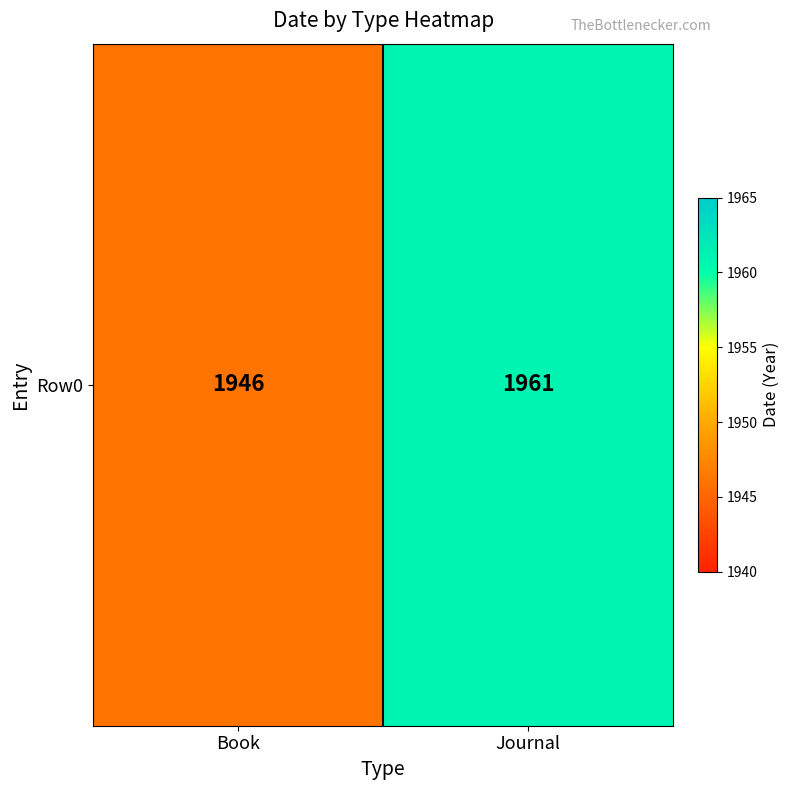

Reading left to right, what are all the values shown in this chart?

Book=1946	Journal=1961